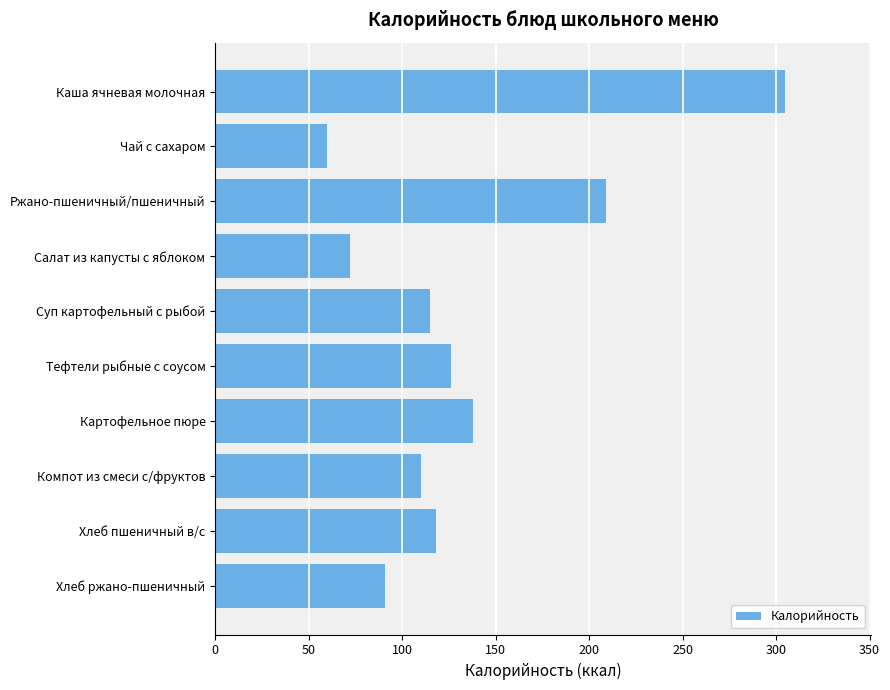

Is it true that the value at Суп картофельный с рыбой is 114.8?

True